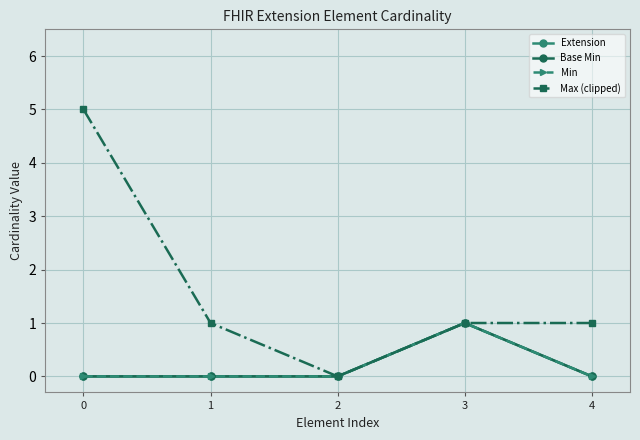

Rank the series at 0 from highest to lowest value.

Max (clipped), Extension, Base Min, Min